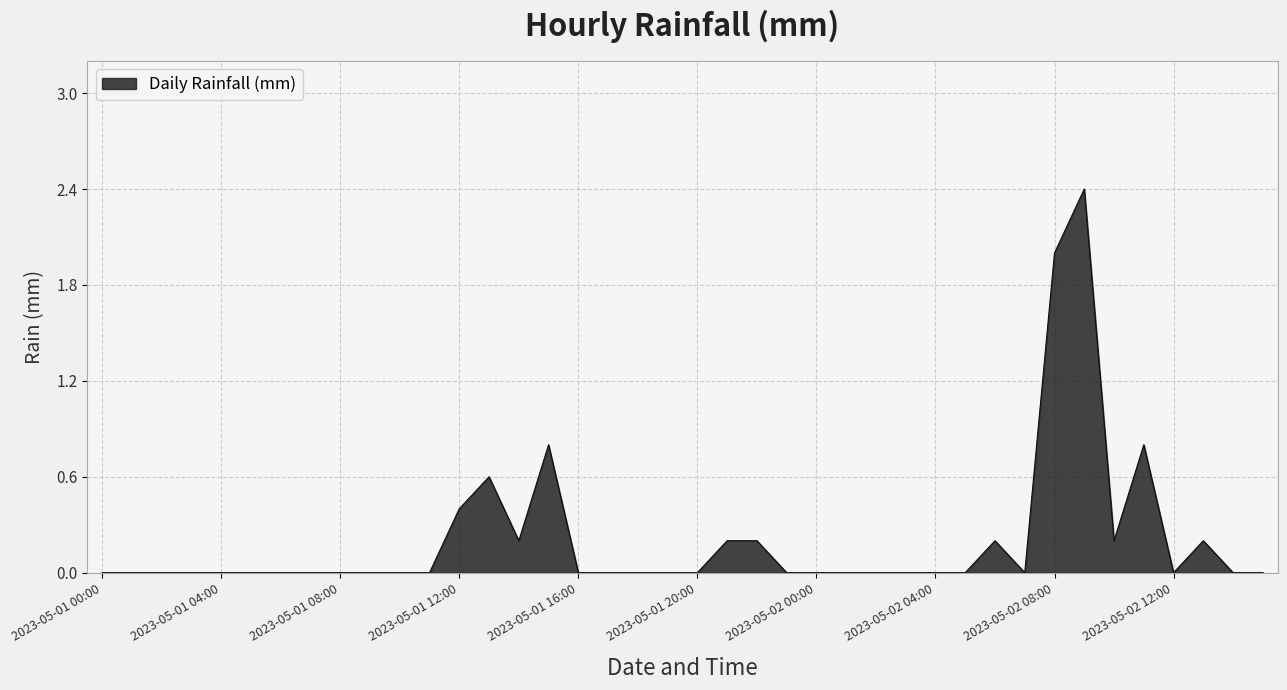

What is the greatest value displayed?

2.4